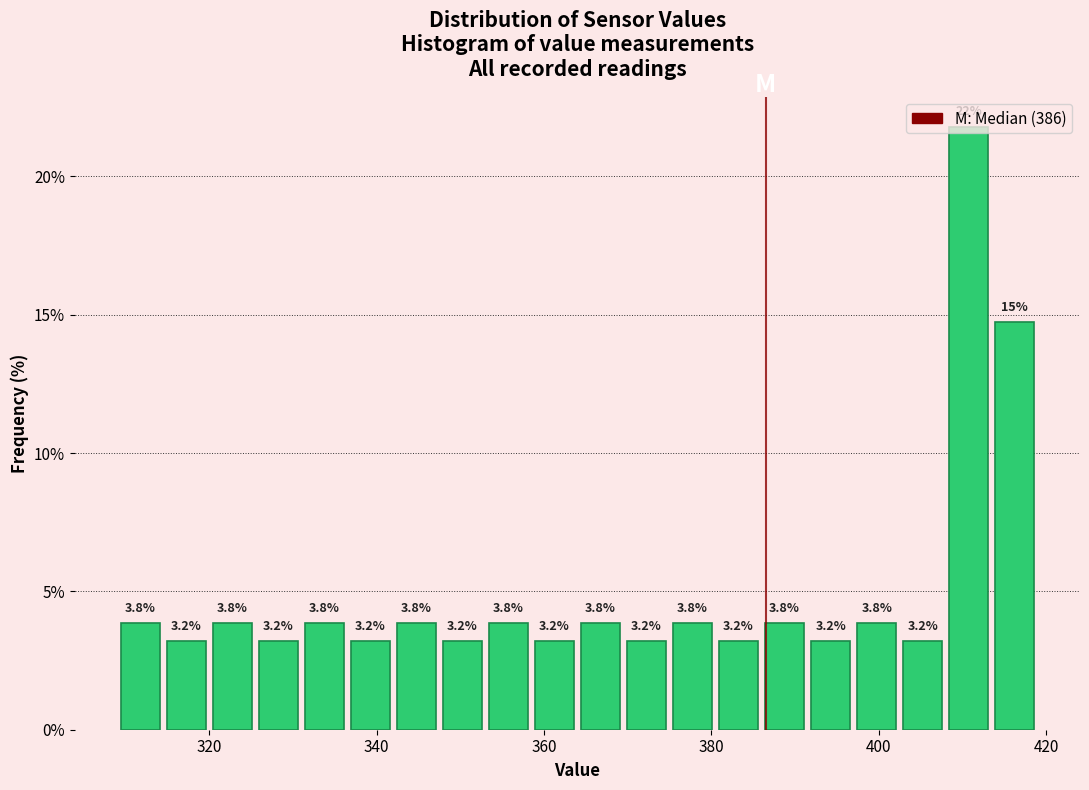

Around what value on the x-axis is the tallest bar? Give the approximate position of its centre, as read against the axis.

410